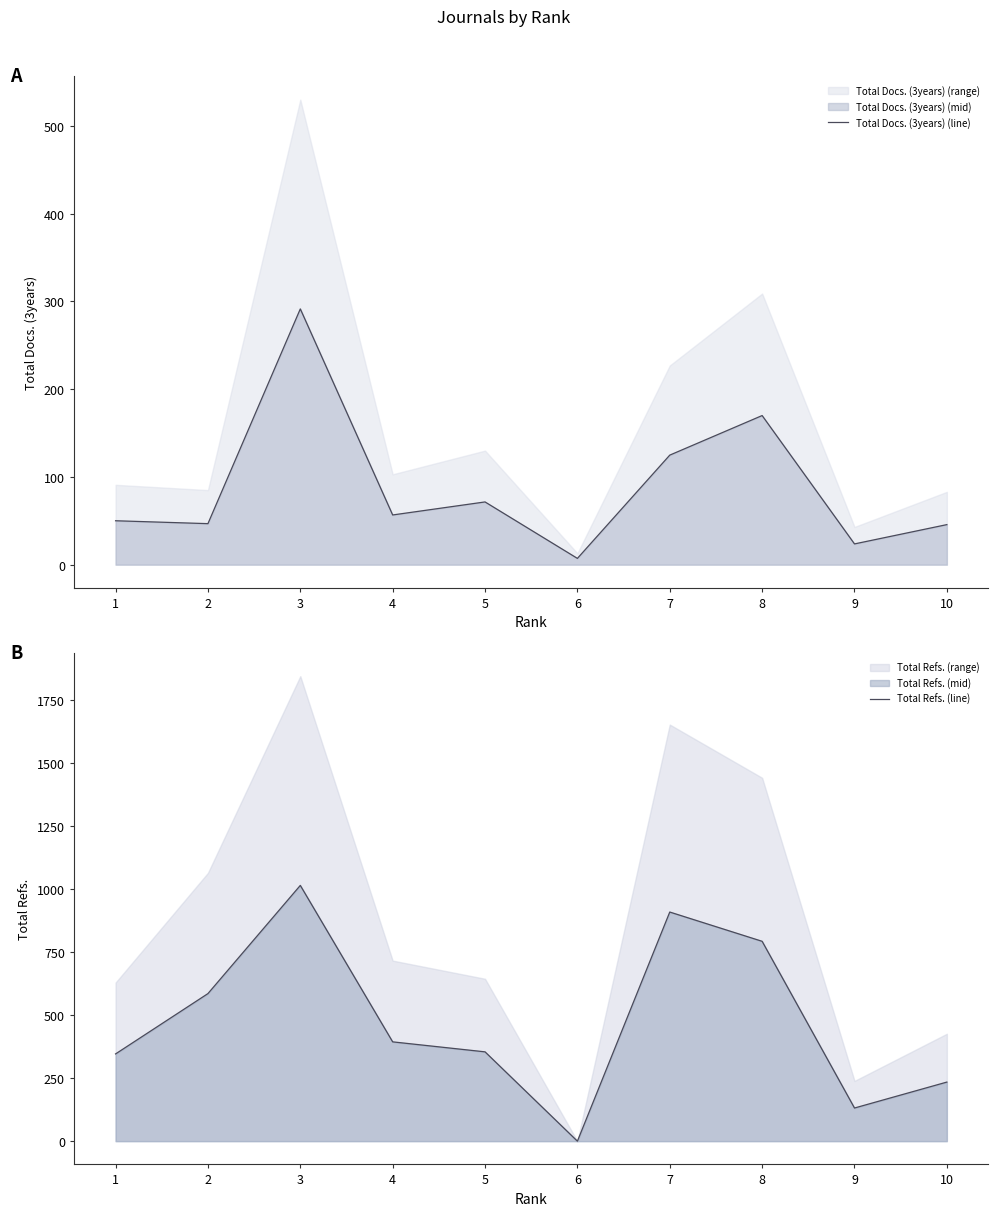

Between 1 and 8, which is larger?

8